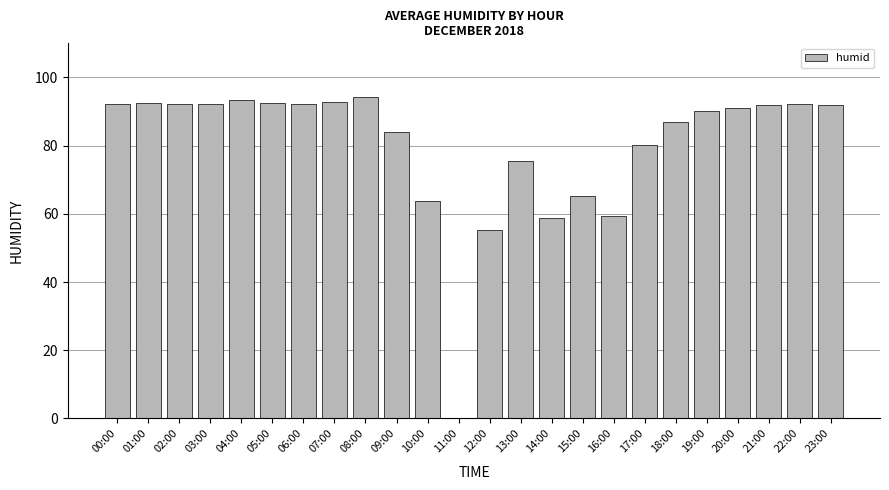

Count the number of data series in this chart.

1